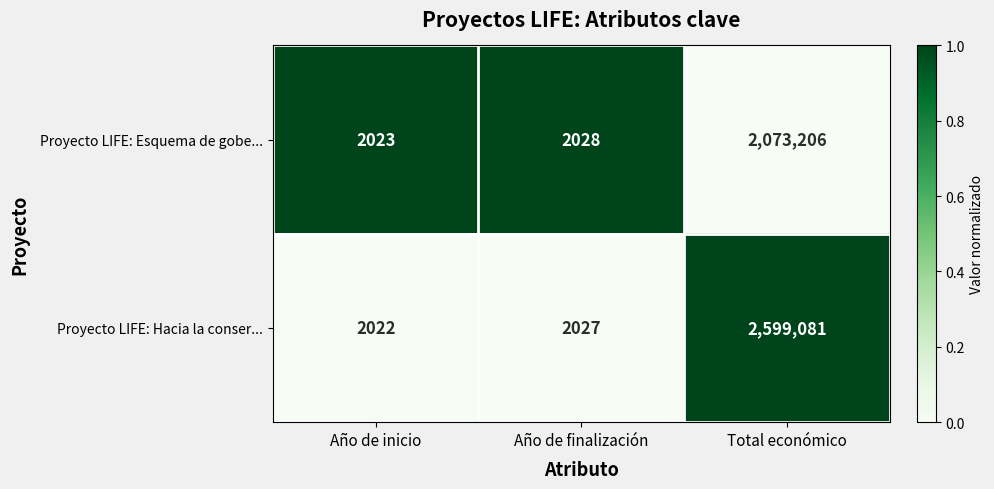

What is the difference between the second highest and minimum values in the Proyecto LIFE: Hacia la conser... series?

5